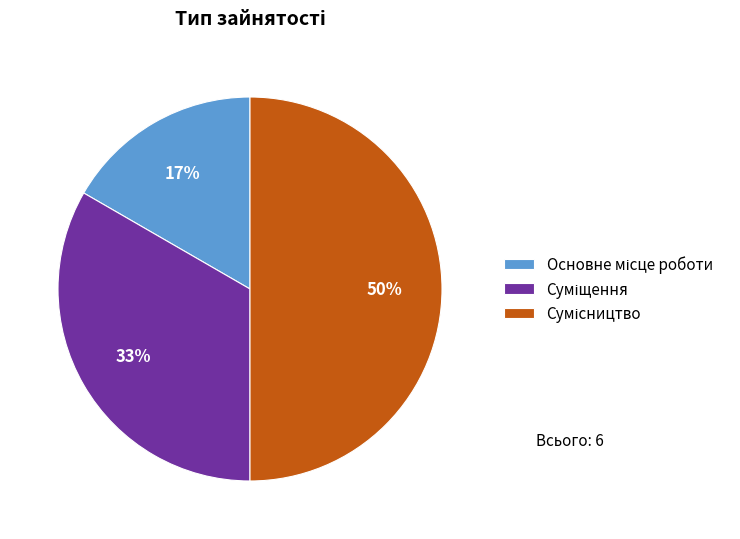

To the nearest percent, what is the average slice percentage?

33%